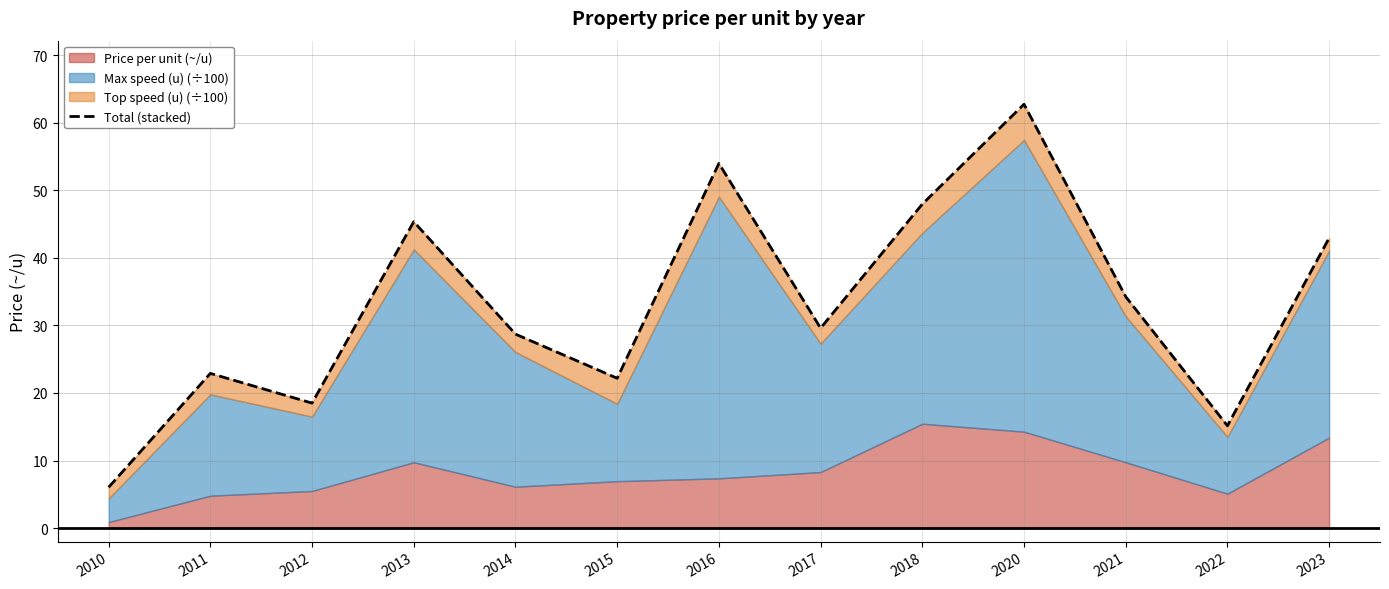

True or false: the data shows 18.5 at 2012.

True